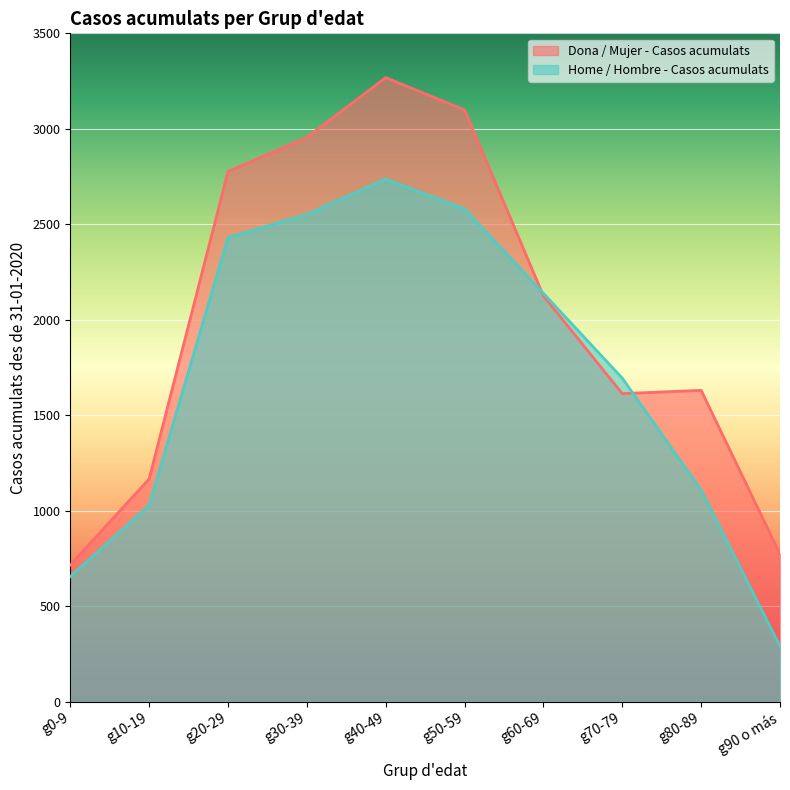

Reading right to left, list all the values displayed in this chart.

Dona / Mujer - Casos acumulats: g90 o más=772	g80-89=1630	g70-79=1613	g60-69=2125	g50-59=3099	g40-49=3268	g30-39=2955	g20-29=2776	g10-19=1166	g0-9=715
Home / Hombre - Casos acumulats: g90 o más=290	g80-89=1108	g70-79=1694	g60-69=2138	g50-59=2581	g40-49=2736	g30-39=2552	g20-29=2430	g10-19=1029	g0-9=655